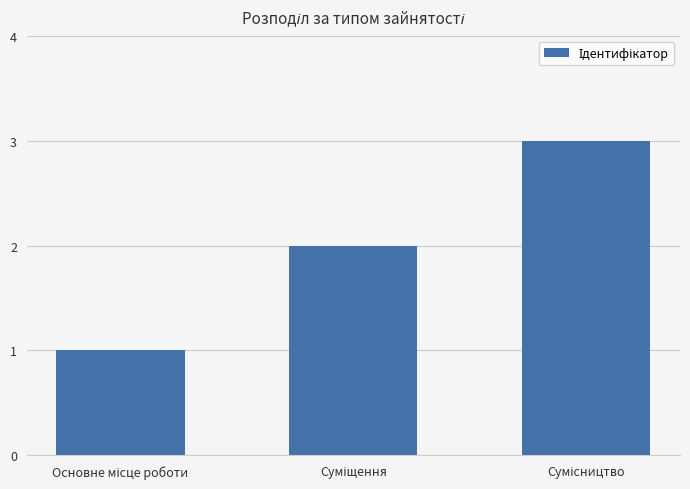

What is the sum of all values?

6